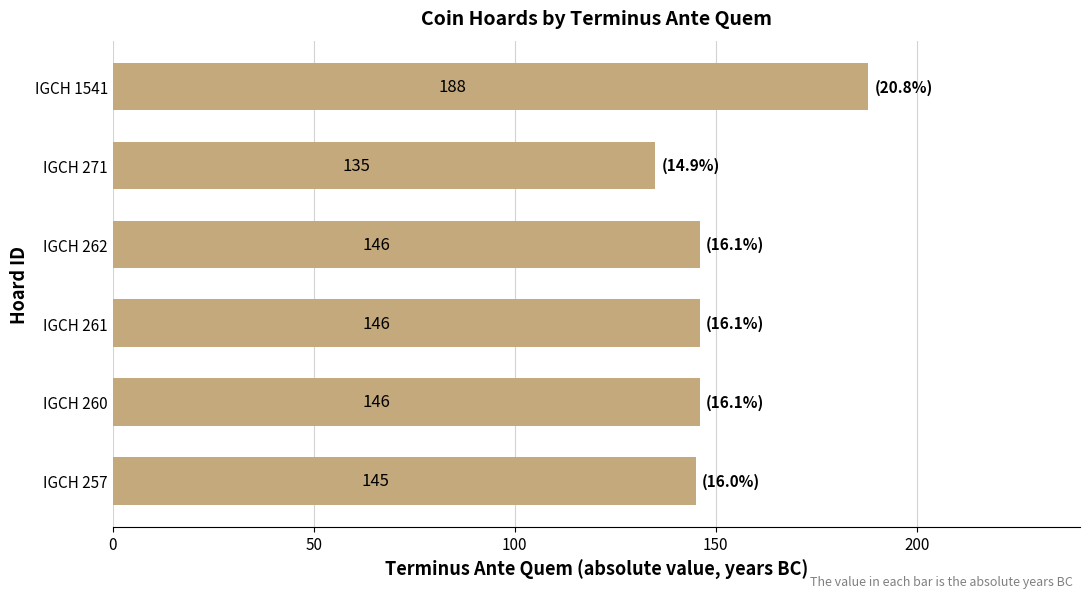

What is the average value?

151